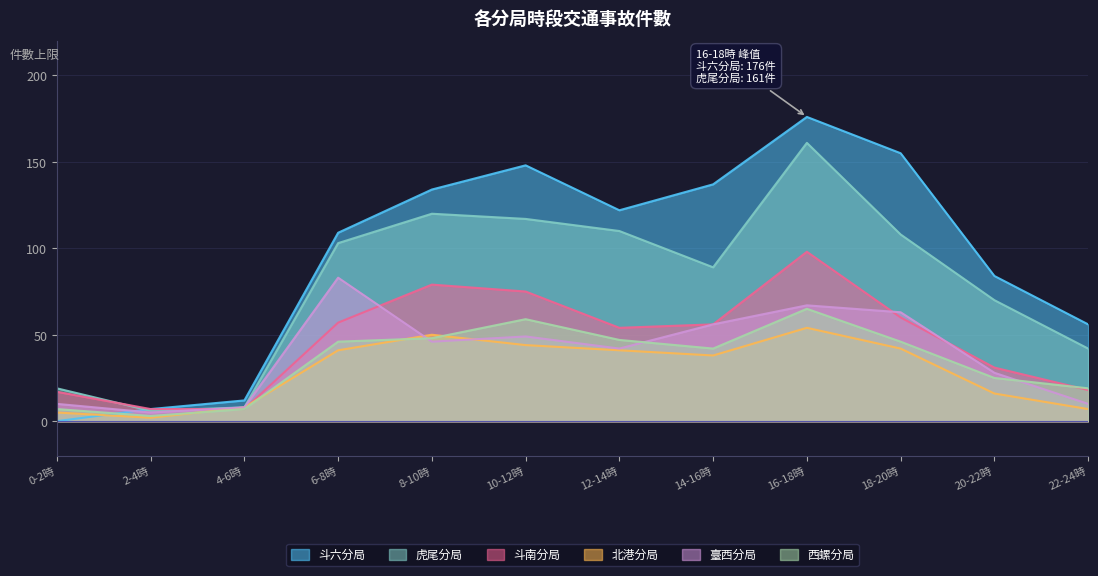

The 虎尾分局 series shows 52 at 14-16時. True or false?

False